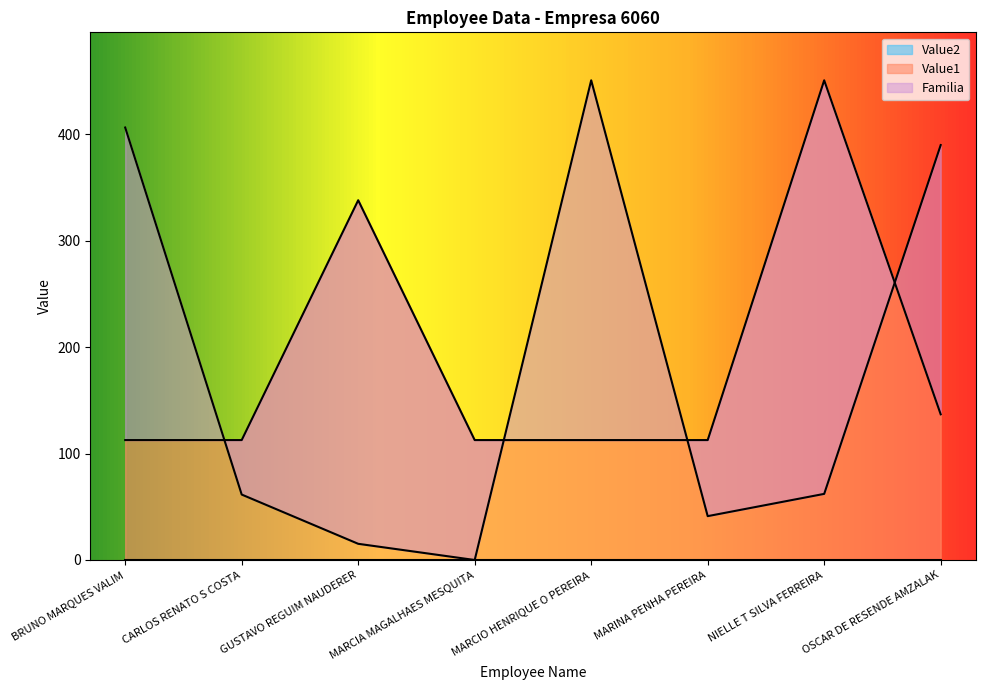

Reading left to right, list all the values displayed in this chart.

Familia: 406.4	61.5	15.2	0.0	450.8	41.2	62.1	389.9
Value1: 112.7	112.7	338.1	112.7	112.7	112.7	450.8	136.9